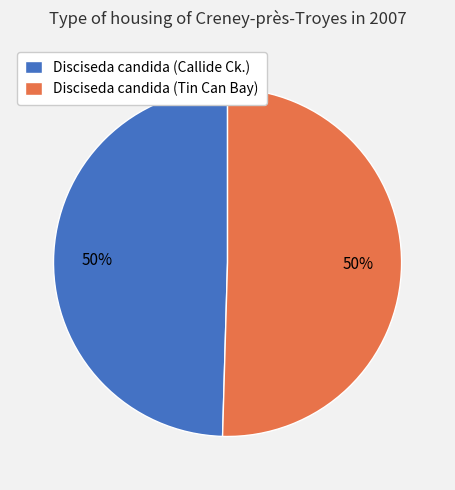

True or false: Disciseda candida (Callide Ck.) accounts for 63% of the total.

False